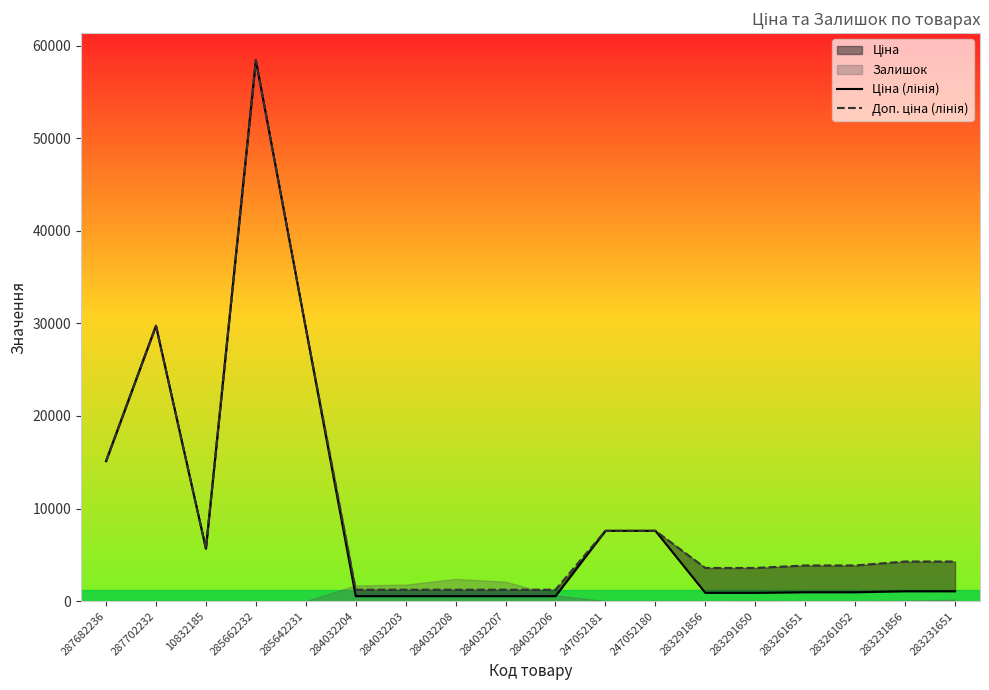

What is the label of the 6th point from the right?

283291856